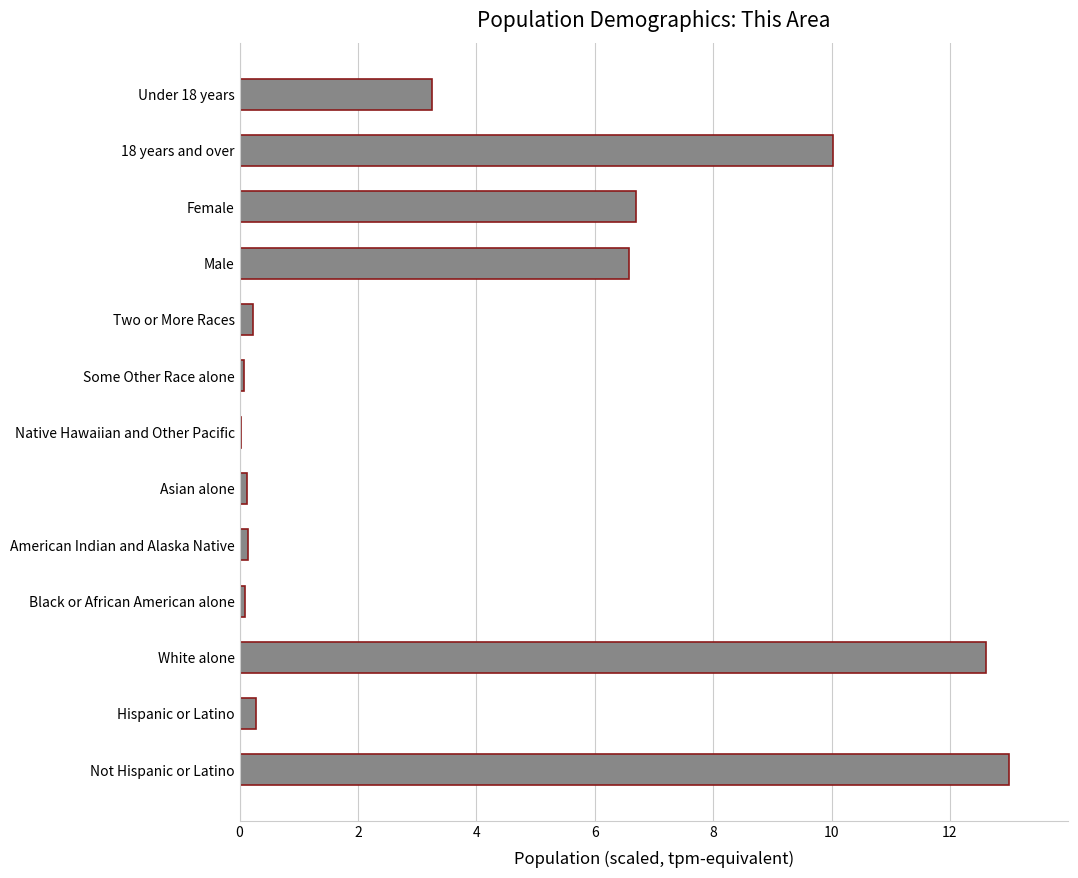

Between Not Hispanic or Latino and Black or African American alone, which is larger?

Not Hispanic or Latino